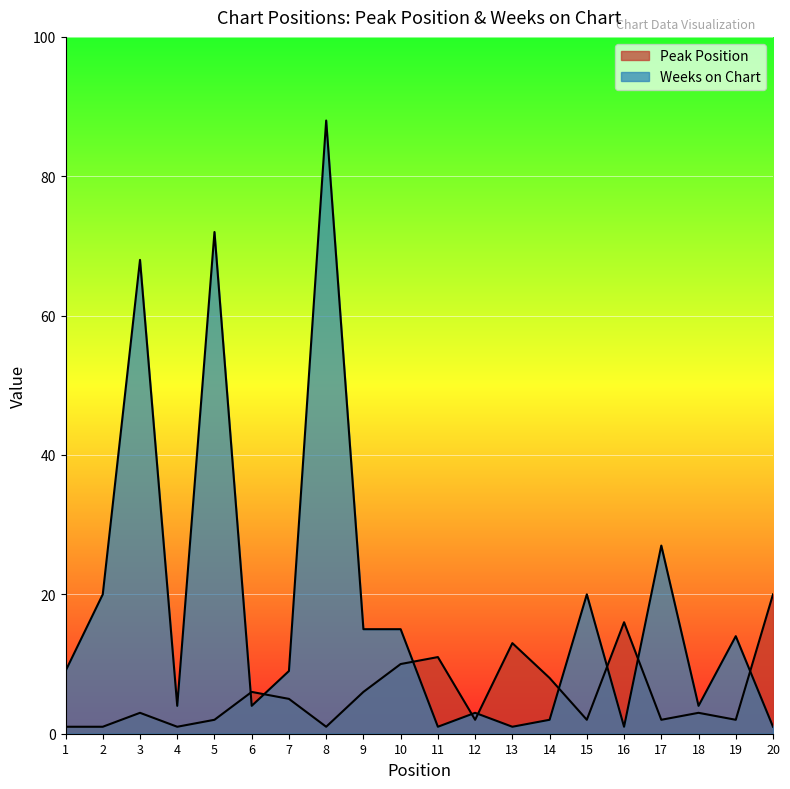

At which category does Weeks on Chart reach its first local valley?

4